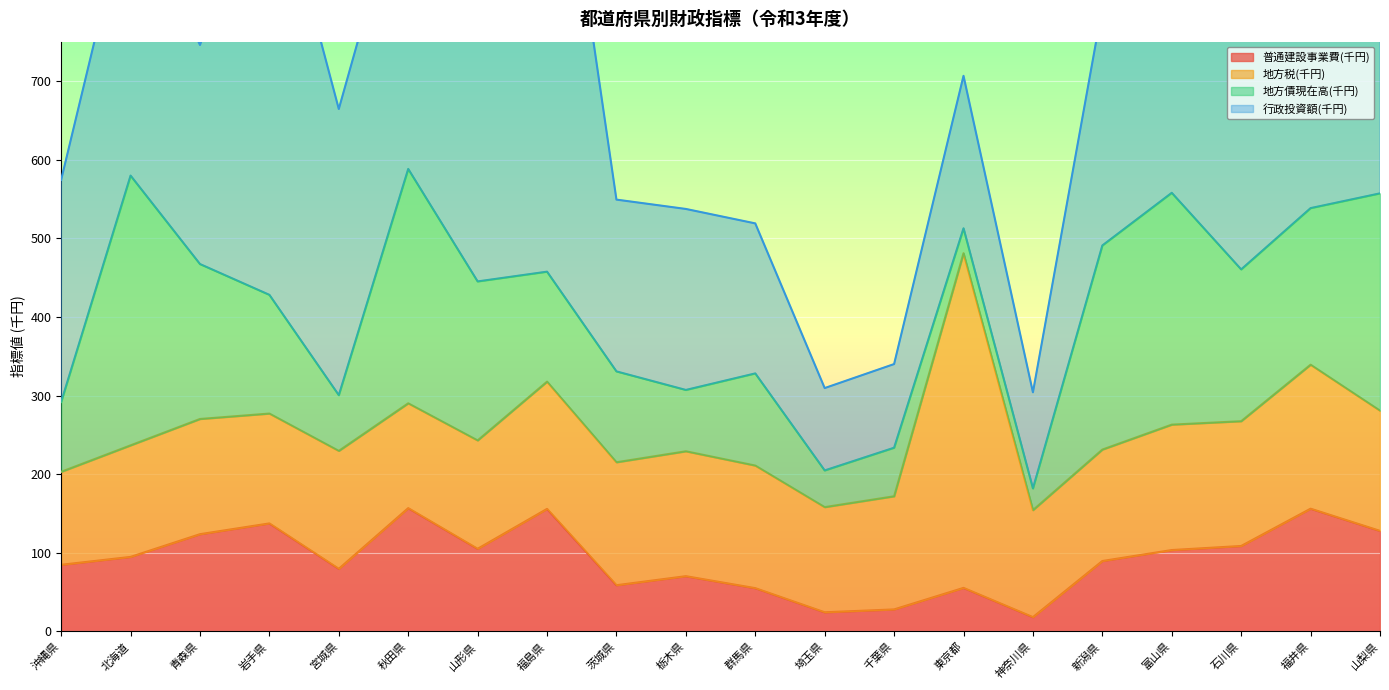

Reading left to right, what are all the values shown in this chart?

普通建設事業費(千円): 沖縄県=84.7	北海道=94.8	青森県=123.7	岩手県=137.3	宮城県=79.6	秋田県=156.8	山形県=105.1	福島県=155.8	茨城県=58.8	栃木県=70.2	群馬県=55.0	埼玉県=24.3	千葉県=28.0	東京都=55.4	神奈川県=18.1	新潟県=89.5	富山県=103.5	石川県=108.6	福井県=156.1	山梨県=127.9
地方税(千円): 沖縄県=118.2	北海道=141.8	青森県=146.5	岩手県=139.7	宮城県=150.0	秋田県=133.3	山形県=137.8	福島県=161.8	茨城県=156.4	栃木県=158.8	群馬県=155.9	埼玉県=133.7	千葉県=143.9	東京都=425.6	神奈川県=136.1	新潟県=141.7	富山県=159.5	石川県=158.7	福井県=183.1	山梨県=152.9
地方債現在高(千円): 沖縄県=88.8	北海道=343.1	青森県=197.0	岩手県=151.0	宮城県=70.9	秋田県=298.1	山形県=202.2	福島県=139.9	茨城県=115.6	栃木県=78.0	群馬県=117.2	埼玉県=46.7	千葉県=61.7	東京都=31.7	神奈川県=27.6	新潟県=259.6	富山県=294.8	石川県=193.1	福井県=199.1	山梨県=276.3
行政投資額(千円): 沖縄県=282.5	北海道=361.5	青森県=278.6	岩手県=569.4	宮城県=363.9	秋田県=389.9	山形県=338.8	福島県=698.2	茨城県=218.5	栃木県=230.2	群馬県=190.8	埼玉県=104.7	千葉県=106.4	東京都=193.9	神奈川県=122.2	新潟県=303.2	富山県=259.1	石川県=328.7	福井県=617.2	山梨県=296.4